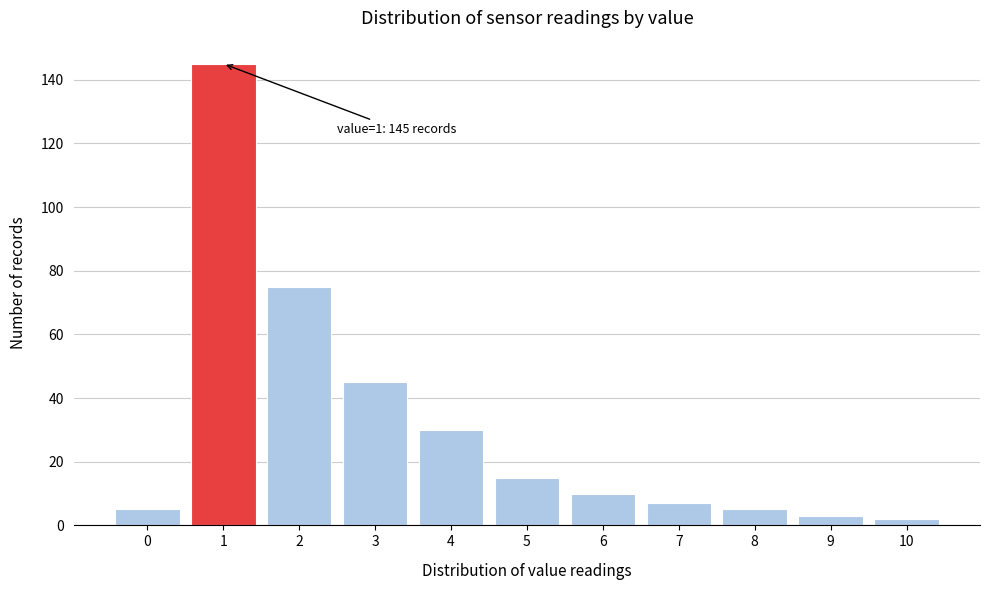

Which range on the x-axis has the tallest bar?

0.5 to 1.5